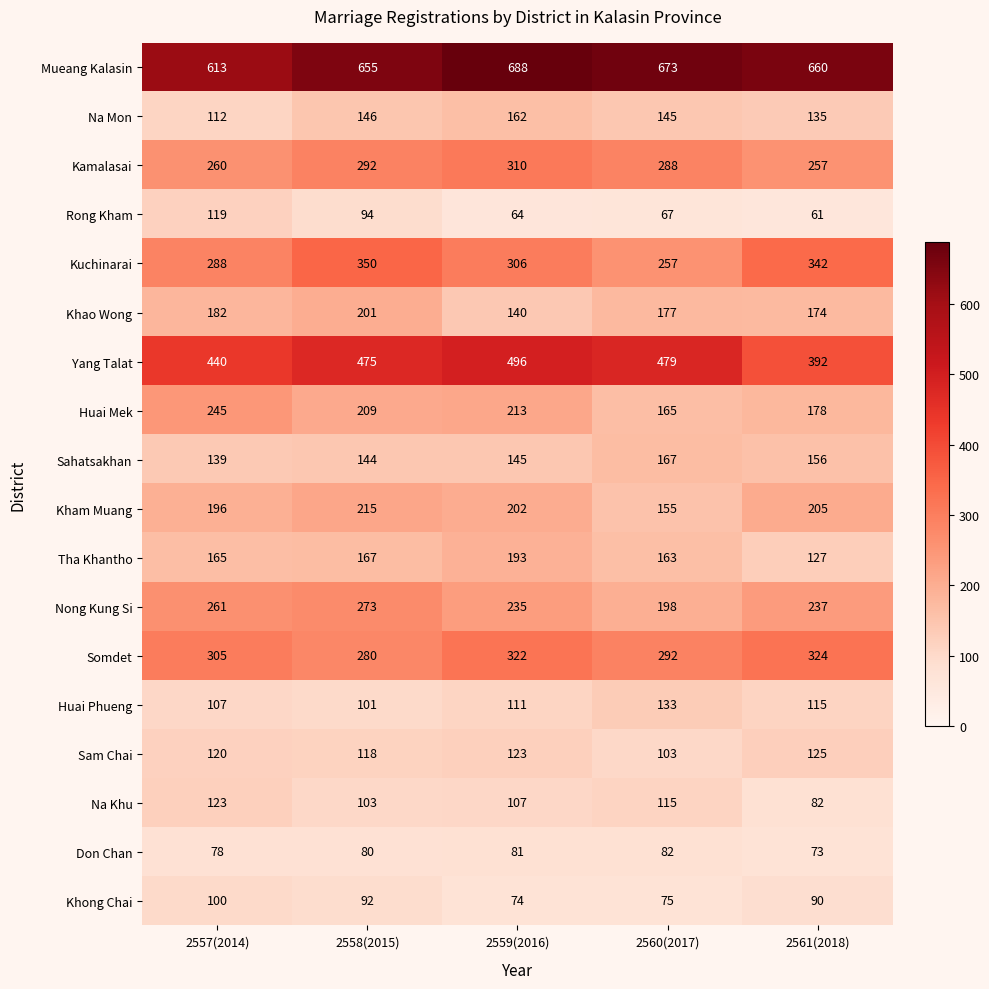

At 2557(2014), list the series in order from smallest to largest.

Don Chan, Khong Chai, Huai Phueng, Na Mon, Rong Kham, Sam Chai, Na Khu, Sahatsakhan, Tha Khantho, Khao Wong, Kham Muang, Huai Mek, Kamalasai, Nong Kung Si, Kuchinarai, Somdet, Yang Talat, Mueang Kalasin